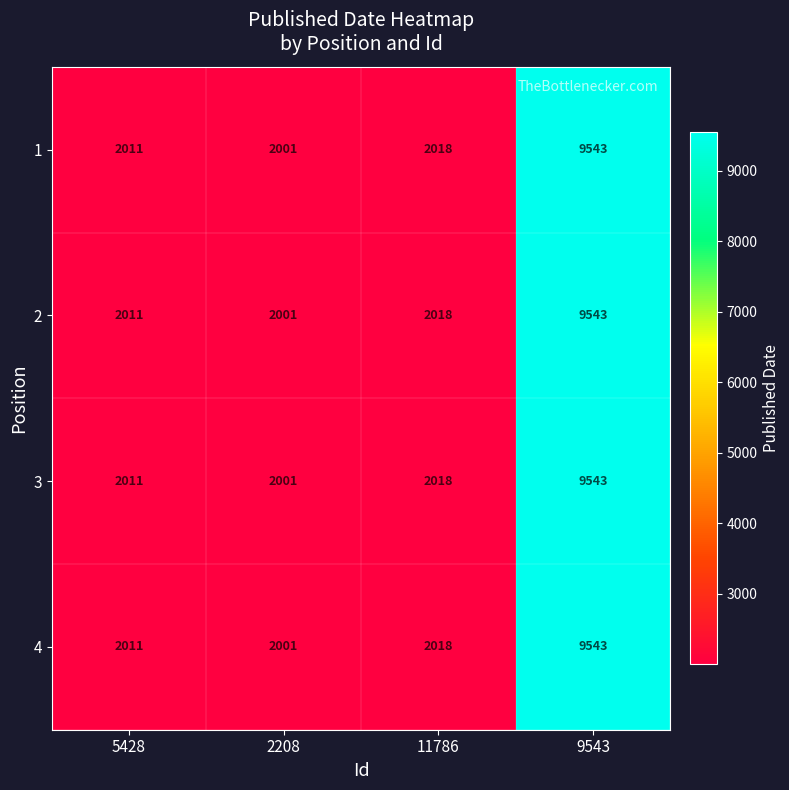

At which label is 1 closest to 5772?

11786